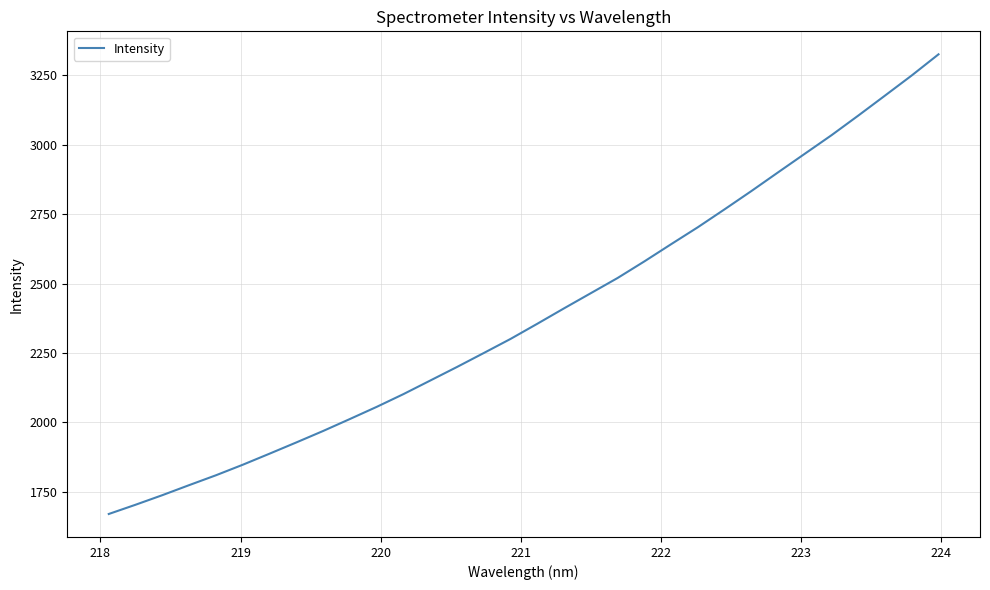

Count the number of values greater than 2355.

16